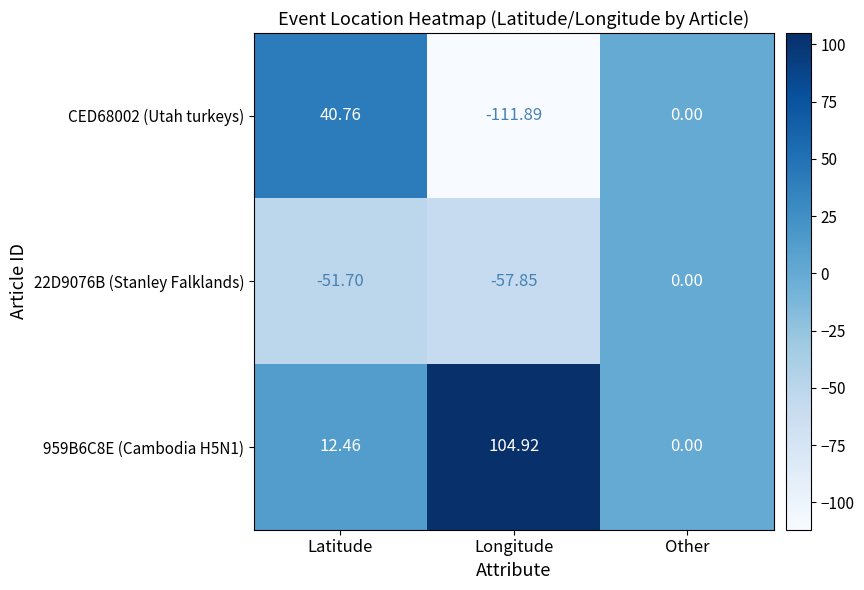

Count the number of categories in the chart.

3